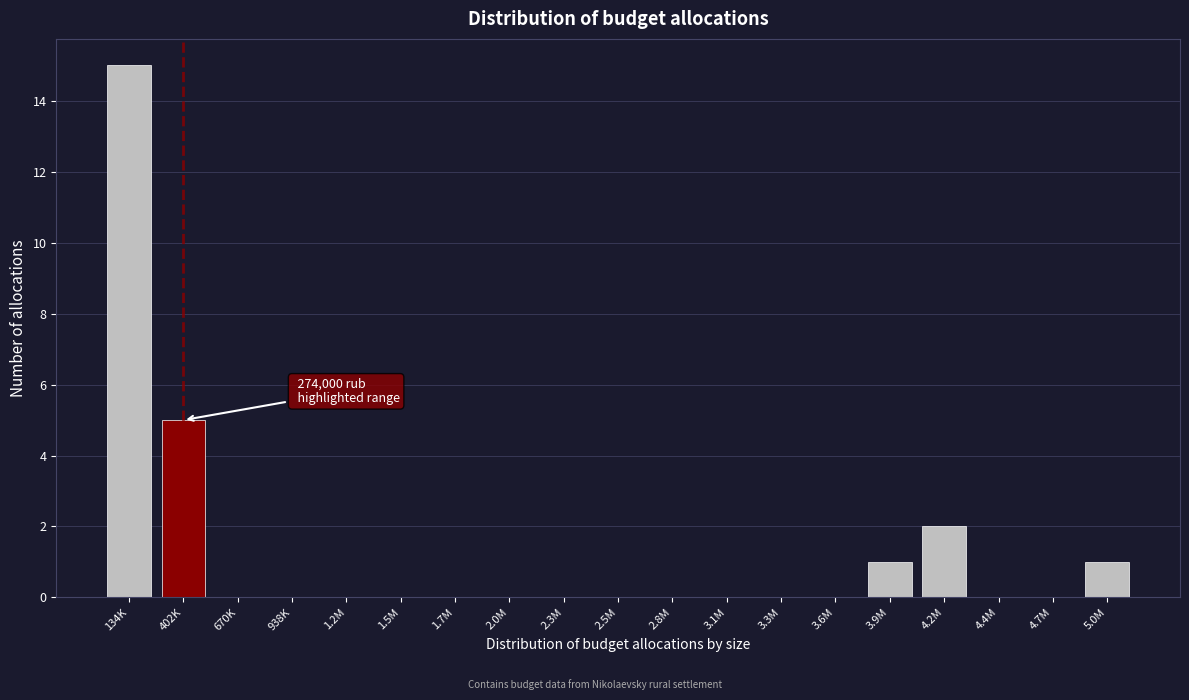

Reading right to left, extract all data points from this chart.

5.0M=1	4.7M=0	4.4M=0	4.2M=2	3.9M=1	3.6M=0	3.3M=0	3.1M=0	2.8M=0	2.5M=0	2.3M=0	2.0M=0	1.7M=0	1.5M=0	1.2M=0	938K=0	670K=0	402K=5	134K=15